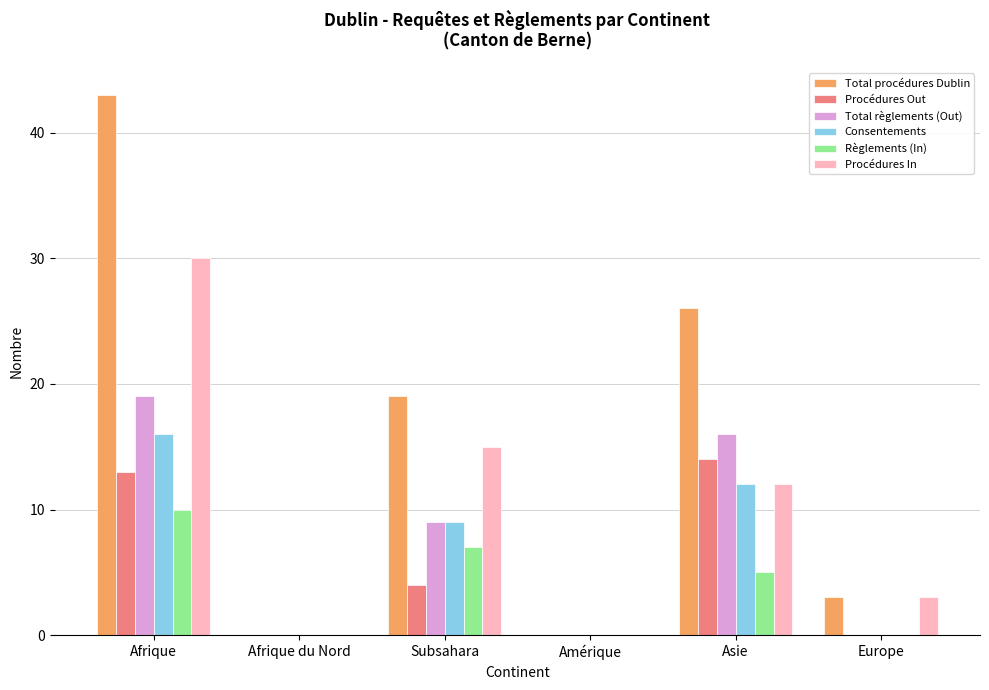

Count the number of categories in the chart.

6